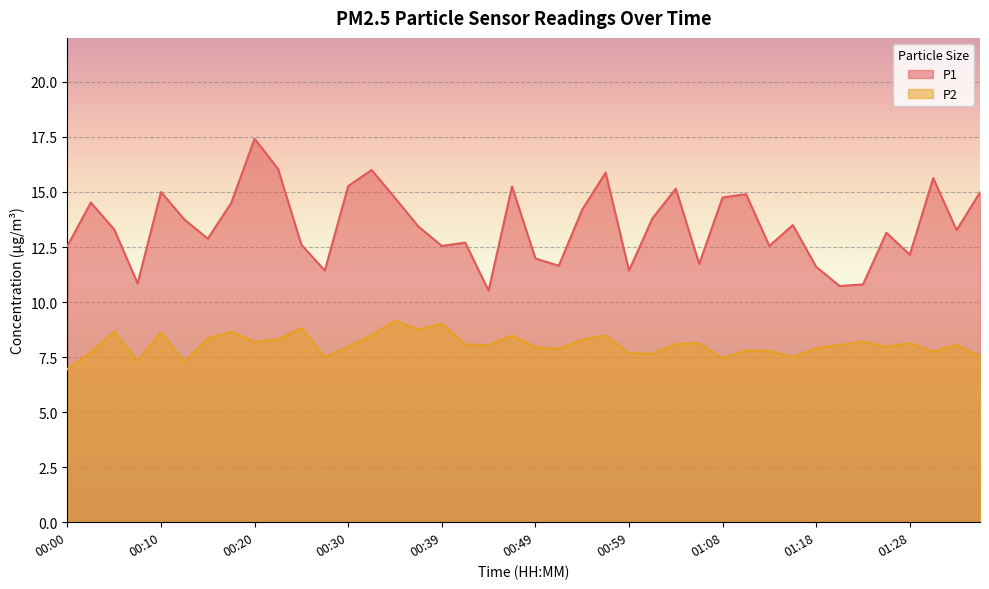

What is the difference between the maximum and minimum values in the P2 series?

2.2